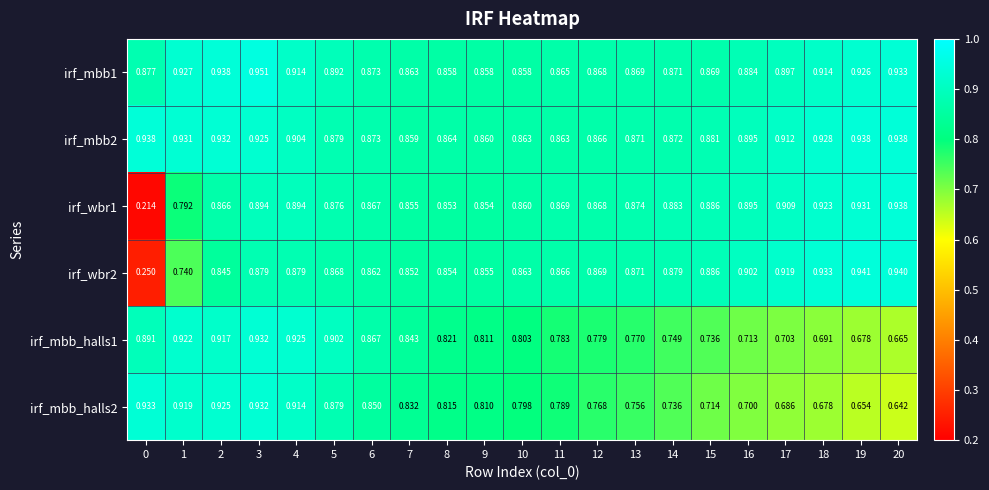

At how many categories does at least one series exceed 0?

21